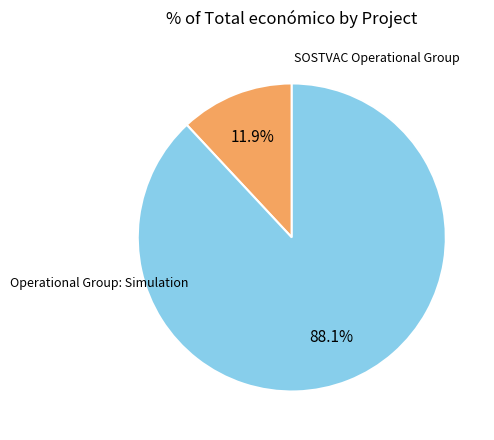

Does any single category account for the majority?

Yes